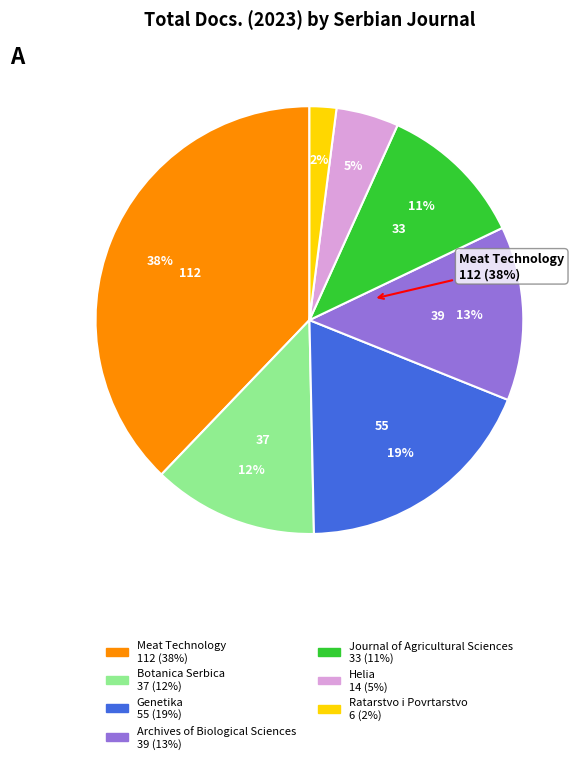

Does any single category account for the majority?

No